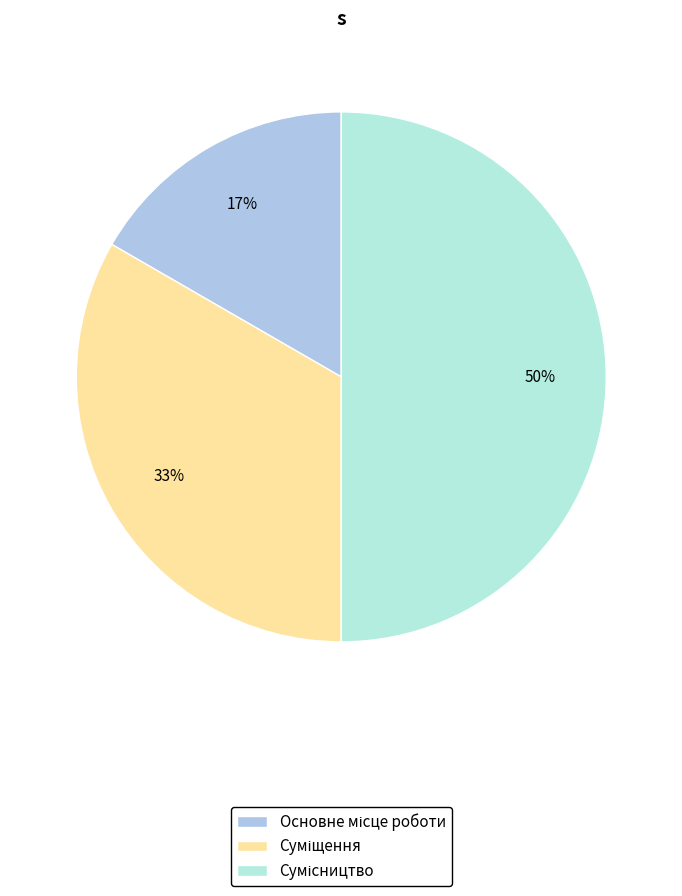

To the nearest percent, what is the average slice percentage?

33%